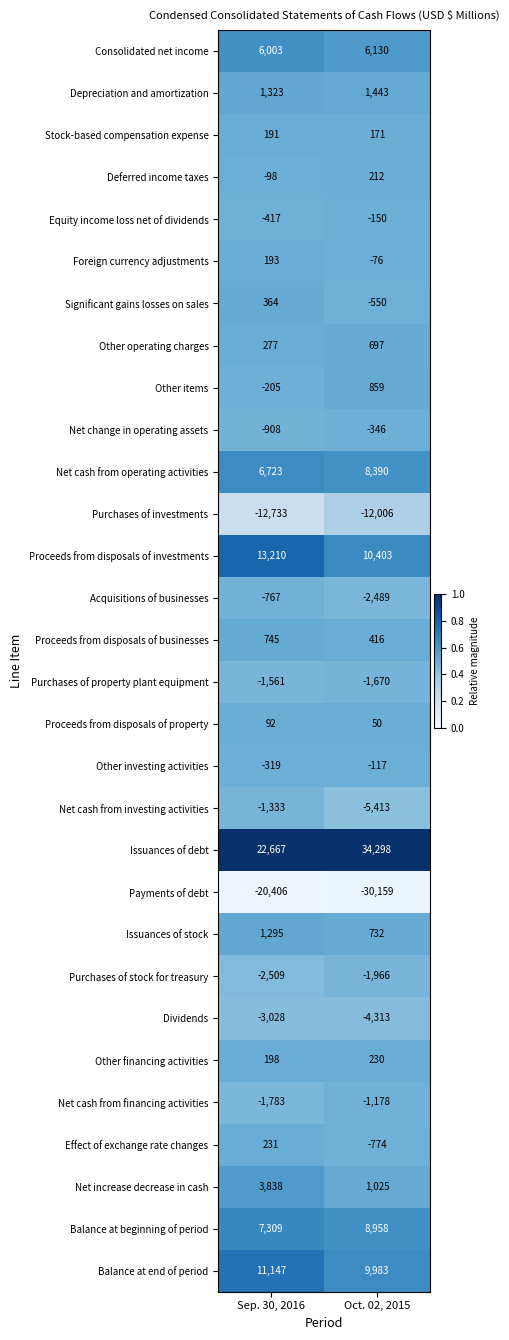

At how many categories does at least one series exceed 0?

2